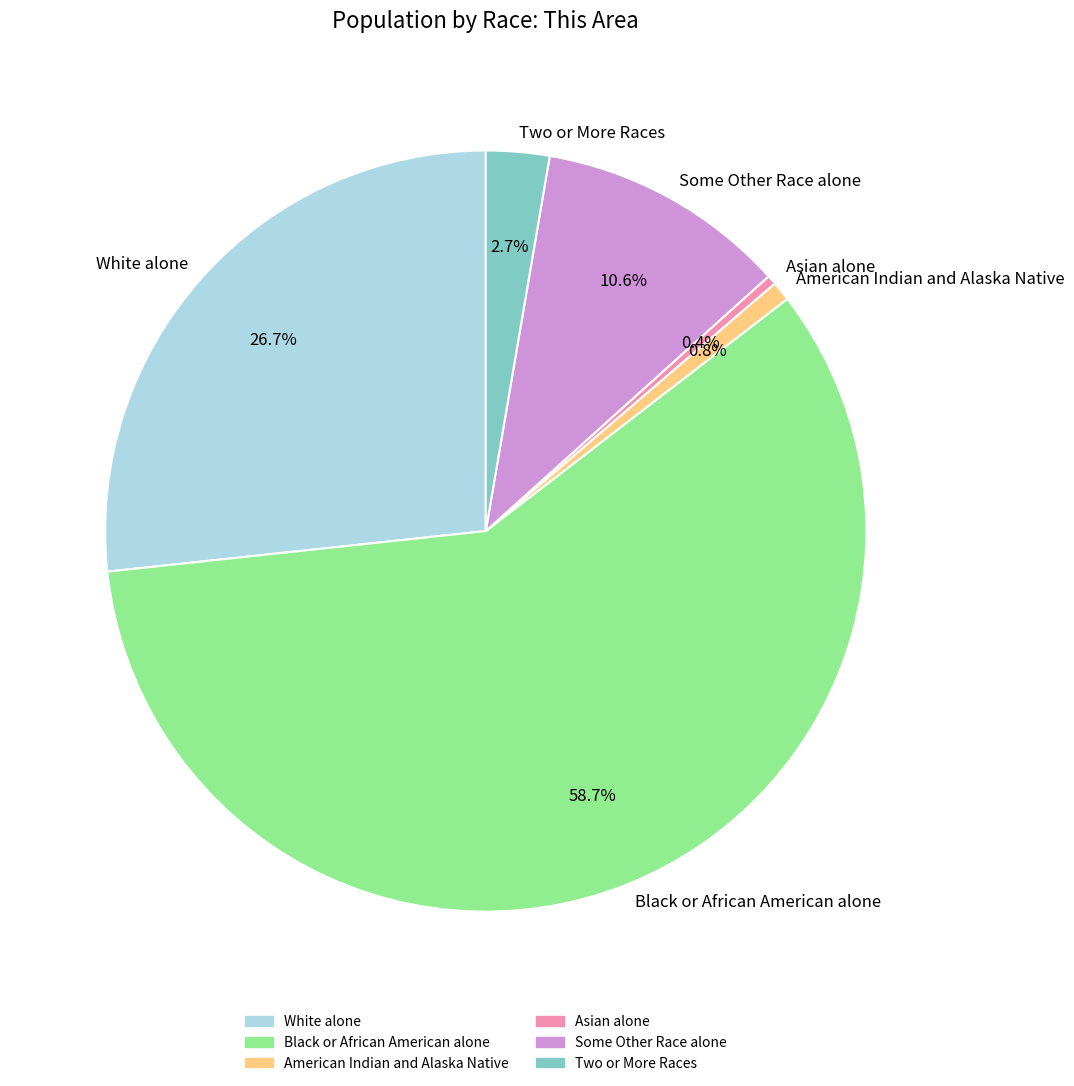

What is the largest slice in the pie chart?

Black or African American alone